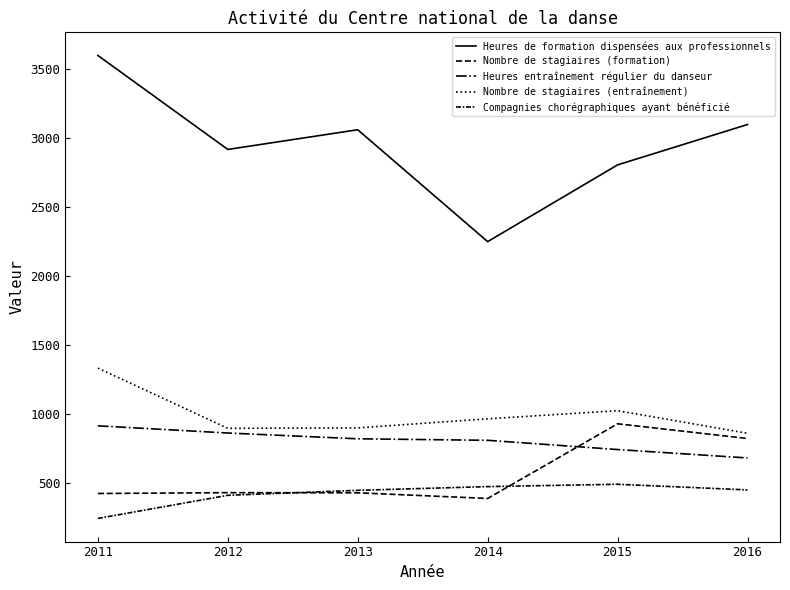

True or false: Heures de formation dispensées aux professionnels and Compagnies chorégraphiques ayant bénéficié intersect in this chart.

False